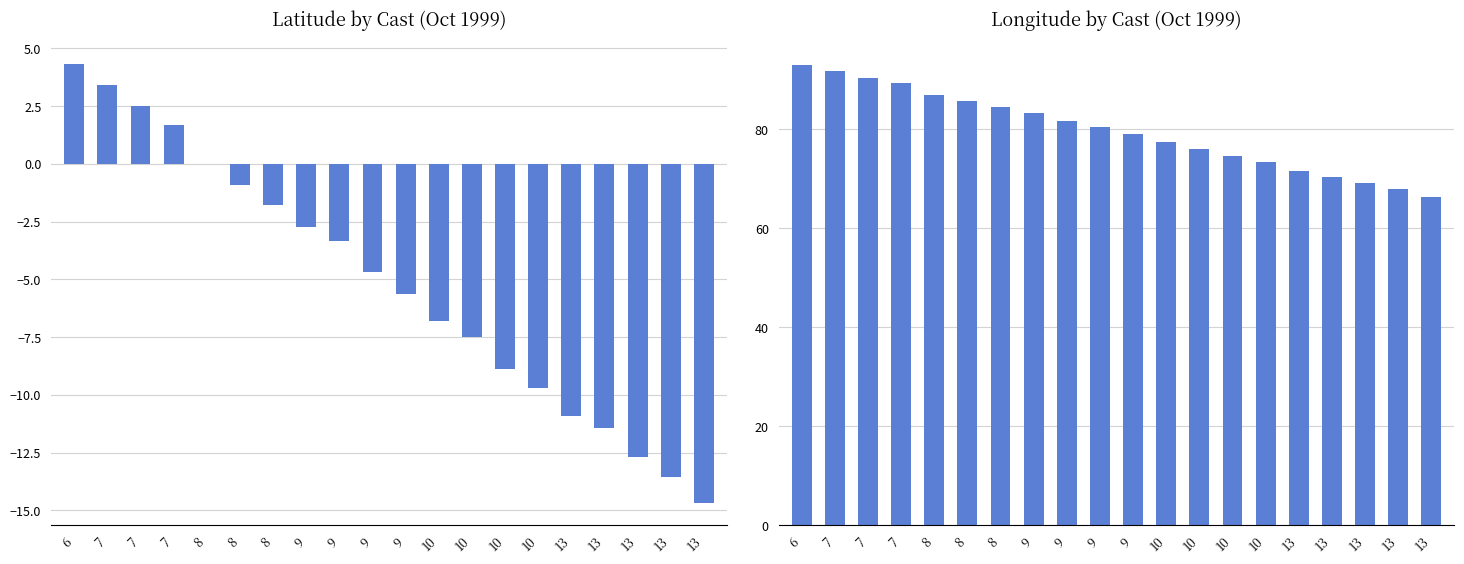

What are all the series names shown in the legend?

LATITUDE, LONGITUDE